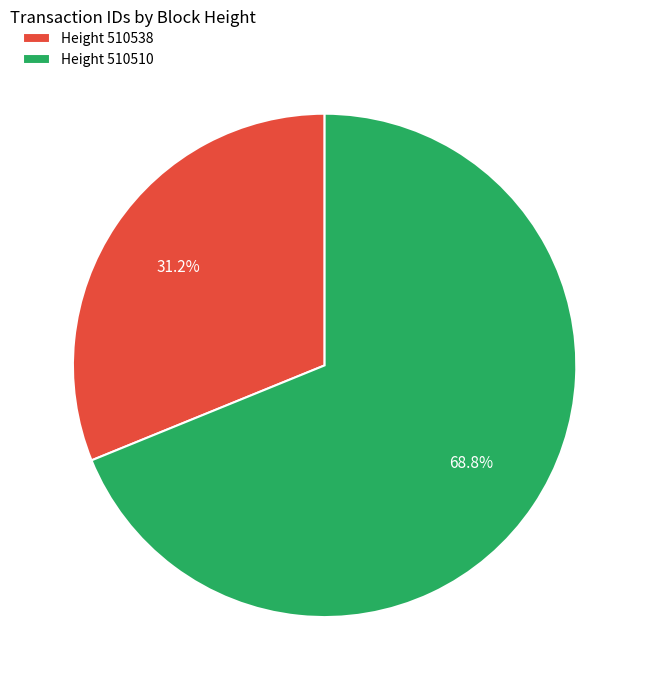

Approximately how many times larger is the value at Height 510510 compared to Height 510538?

2.2